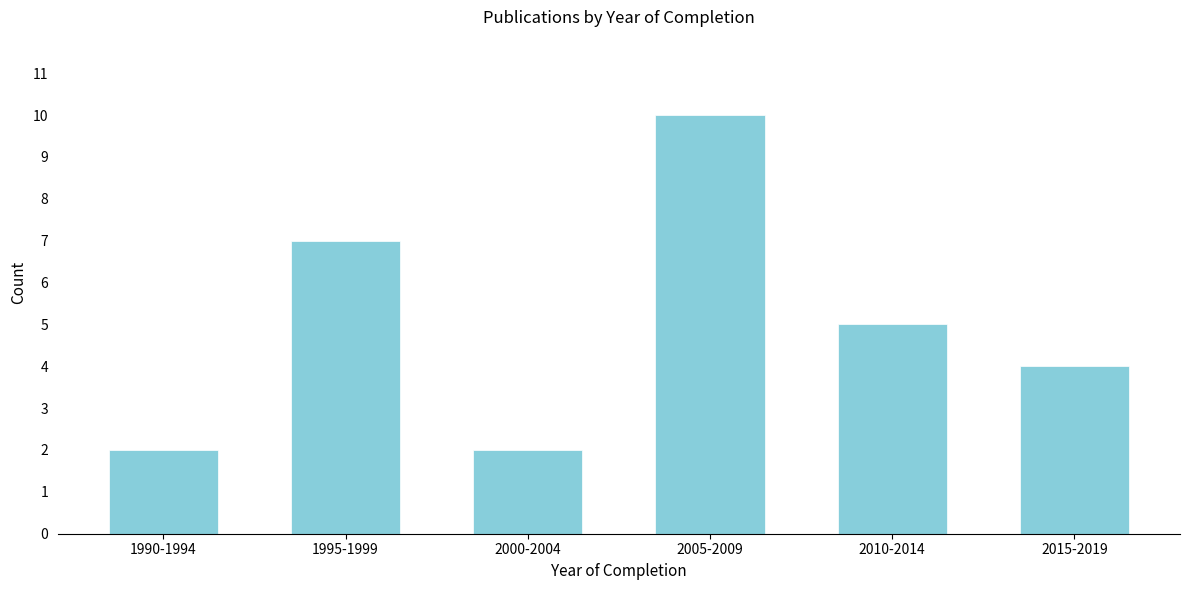

Reading right to left, transcribe all the data shown in this chart.

4	5	10	2	7	2